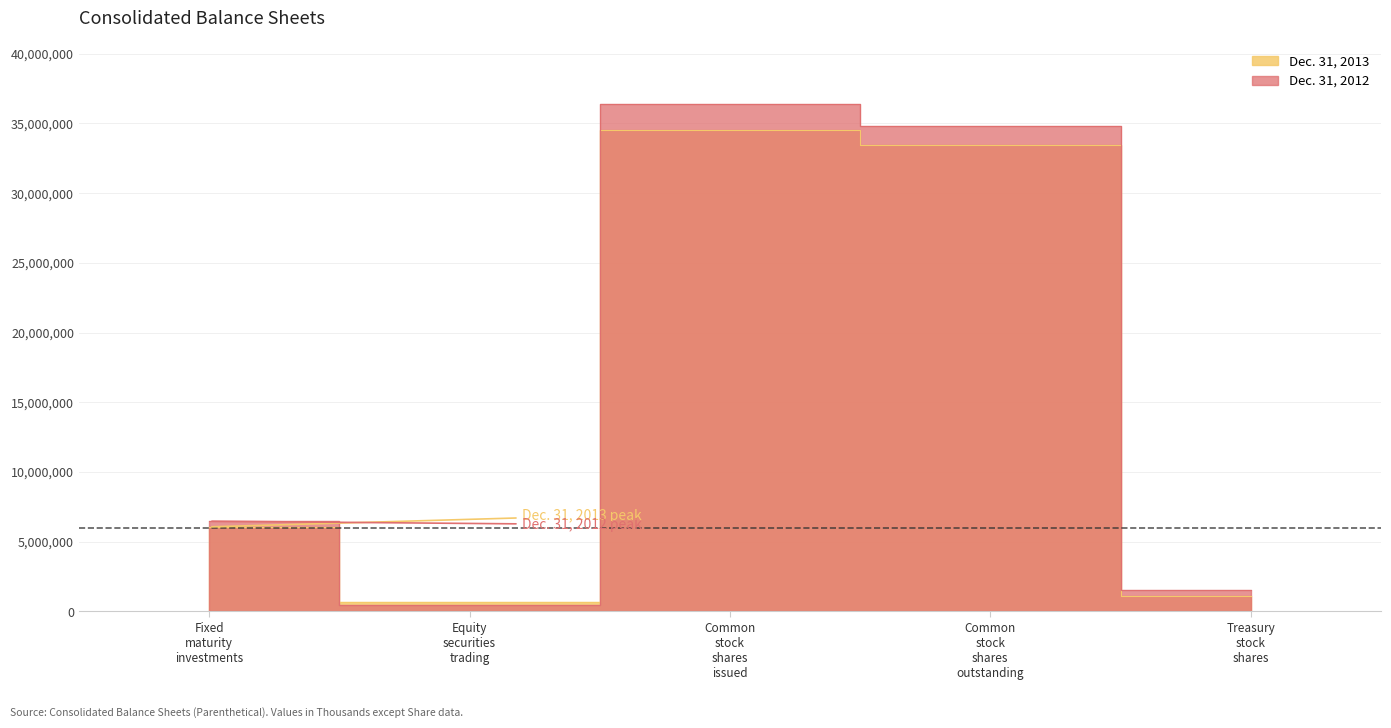

Reading right to left, extract all data points from this chart.

Dec. 31, 2013: 1074602	33417882	34492484	647301	6065350
Dec. 31, 2012: 1572087	34797781	36369868	480312	6473429